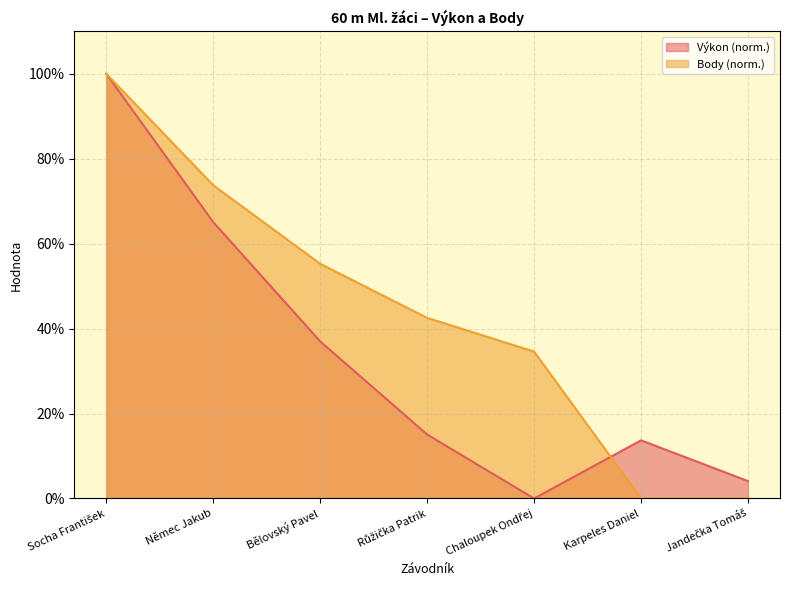

True or false: Výkon has a value of 1.9 at Jandečka Tomáš.

False